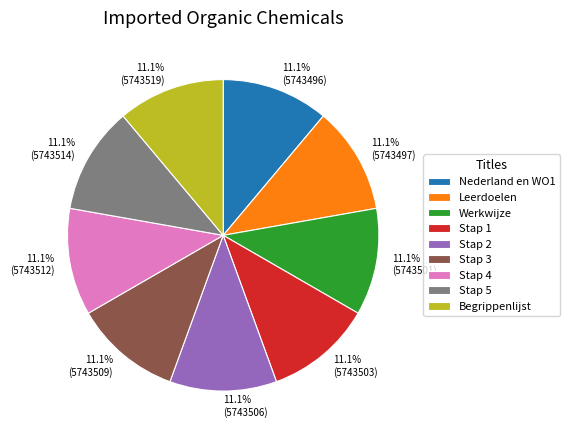

How many segments does this pie chart have?

9